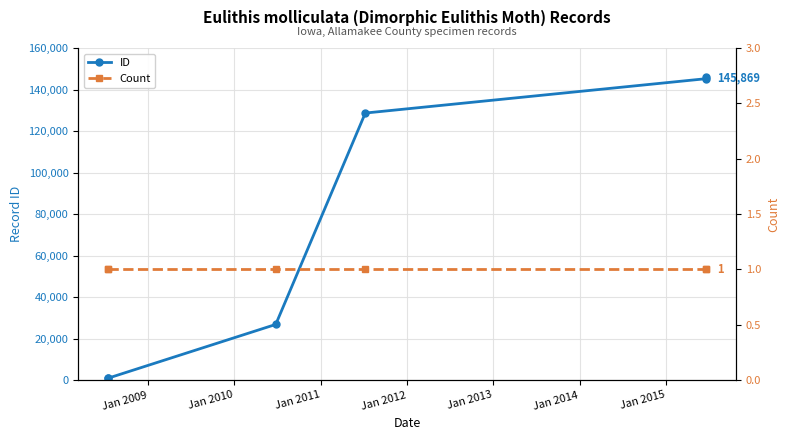

Reading right to left, extract all data points from this chart.

ID: 145869	145254	128686	26821	933	790
Count: 1	1	1	1	1	1